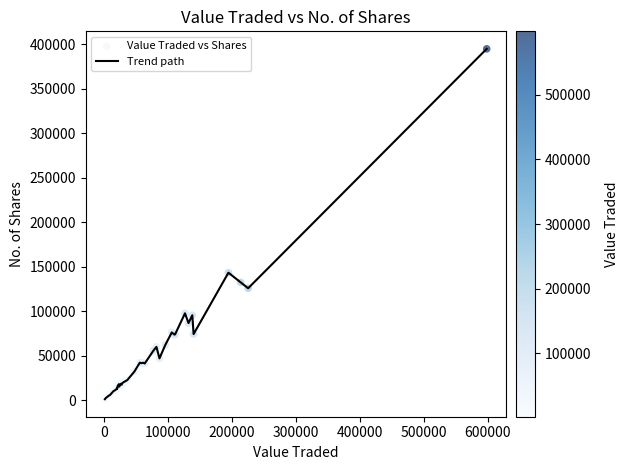

What is the difference between the maximum and minimum values?

393921